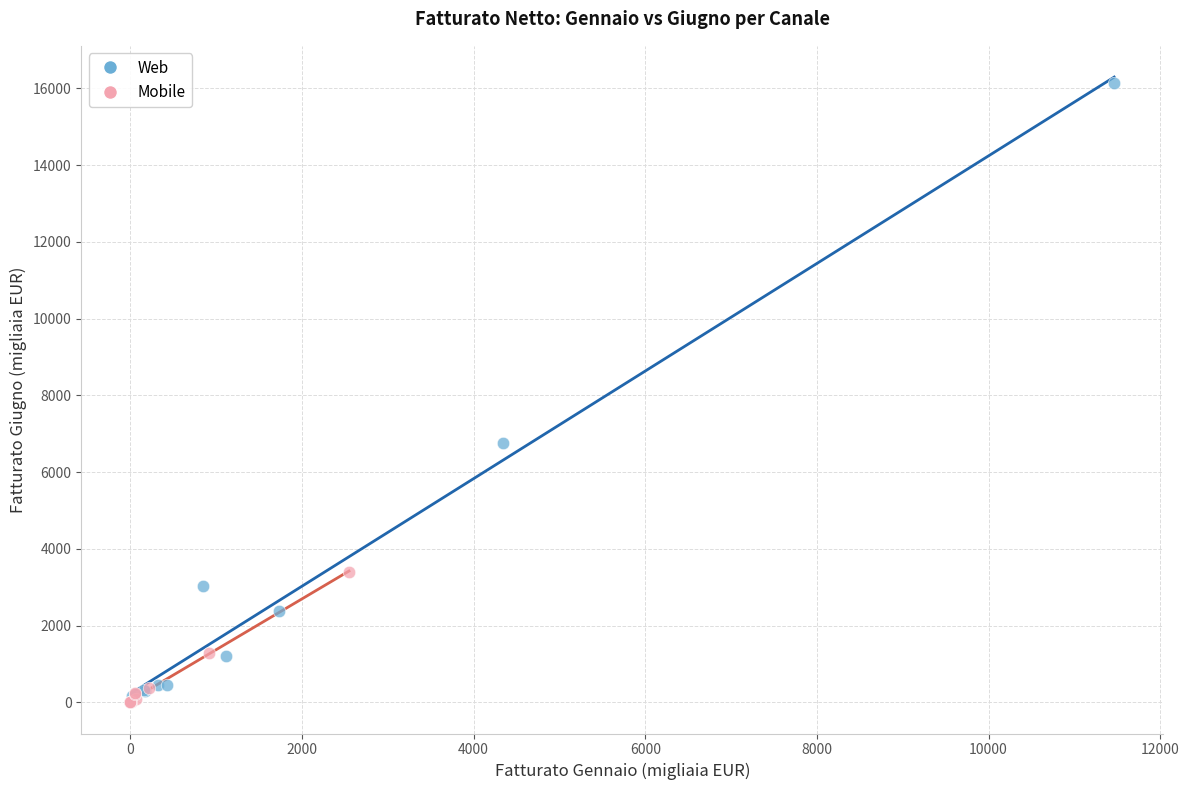

Which series reaches the minimum Y coordinate?

Mobile